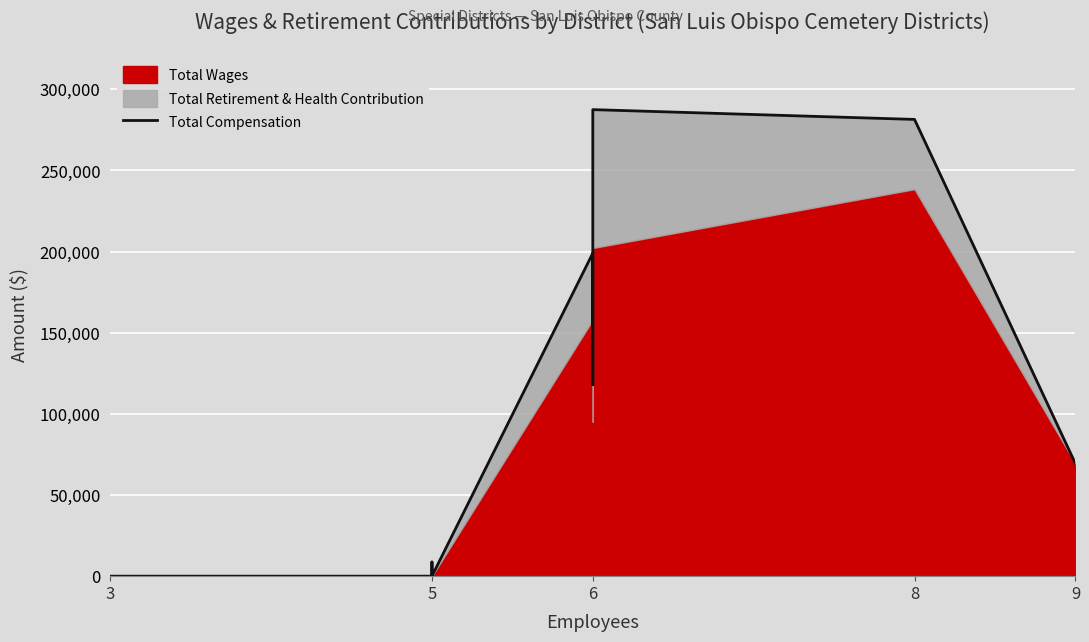

Reading right to left, list all the values displayed in this chart.

69409	281470	287505	118031	199050	0	8729	0	0